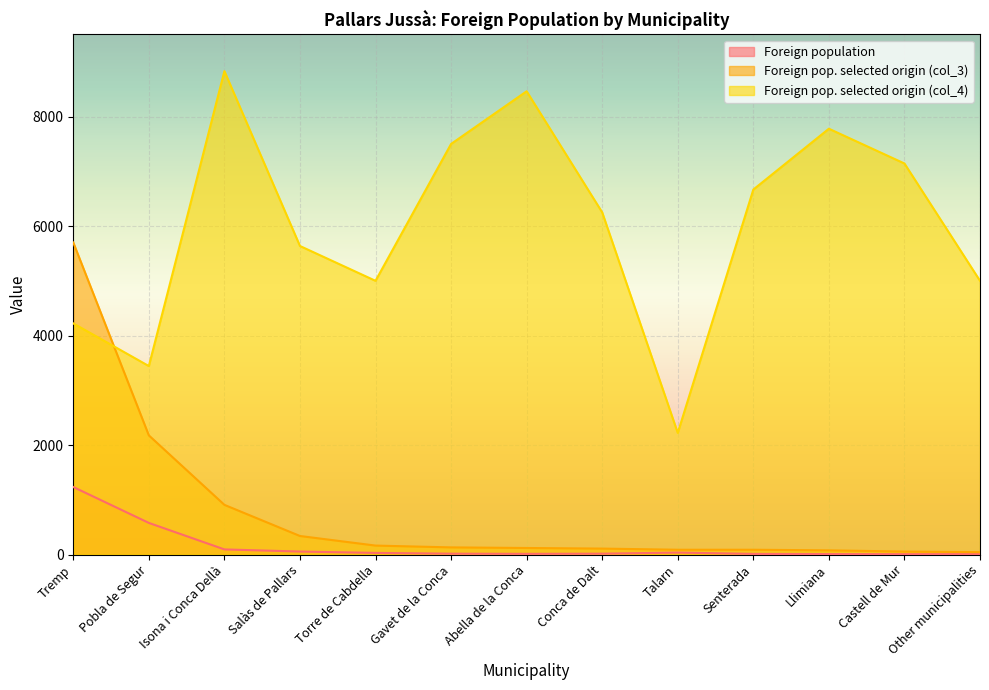

Which series has the largest total across all categories?

Foreign pop. selected origin (col_4)